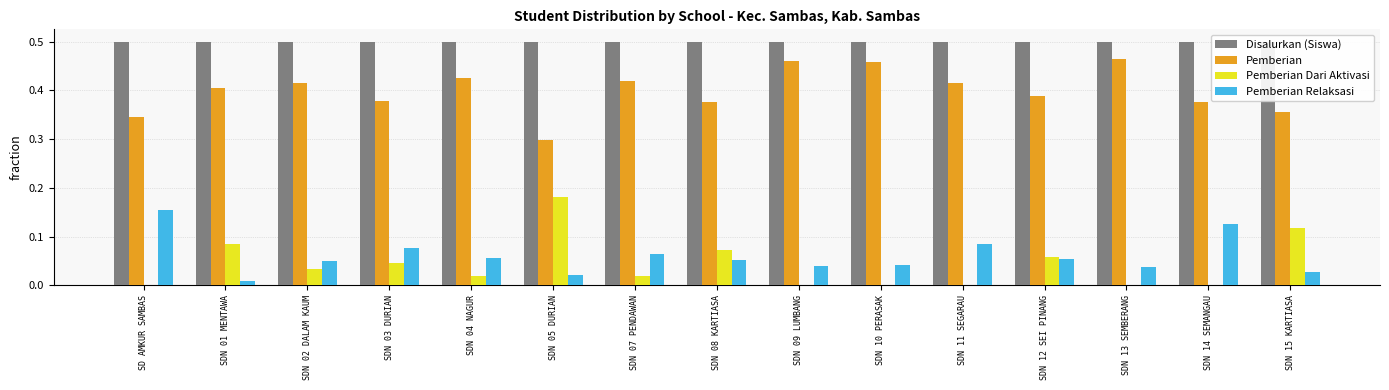

Where is Pemberian nearest to the value 0?

SDN 05 DURIAN